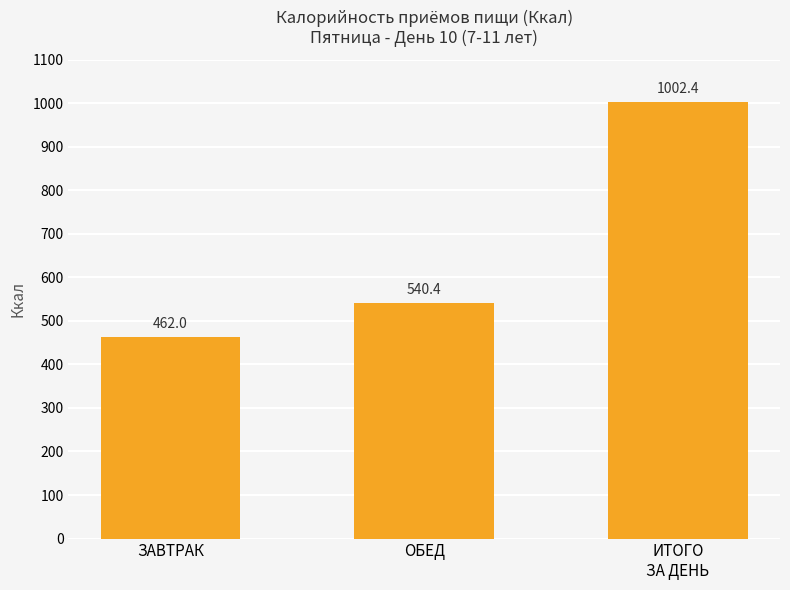

What value does the data have at ЗАВТРАК?

462.0